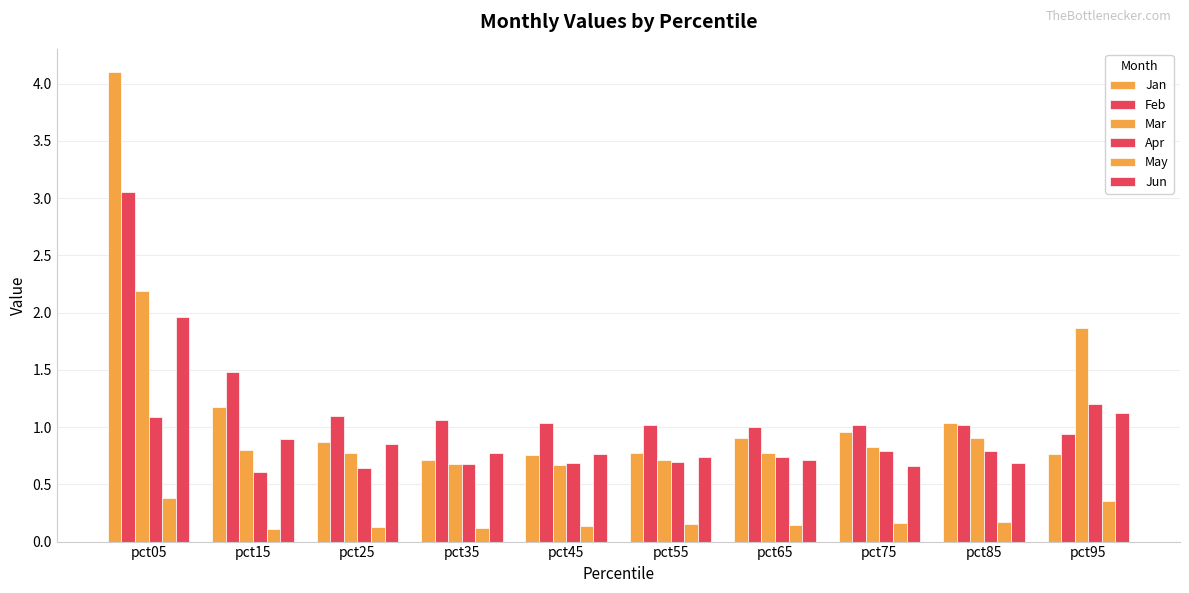

The Mar series shows 0.8 at pct75. True or false?

True